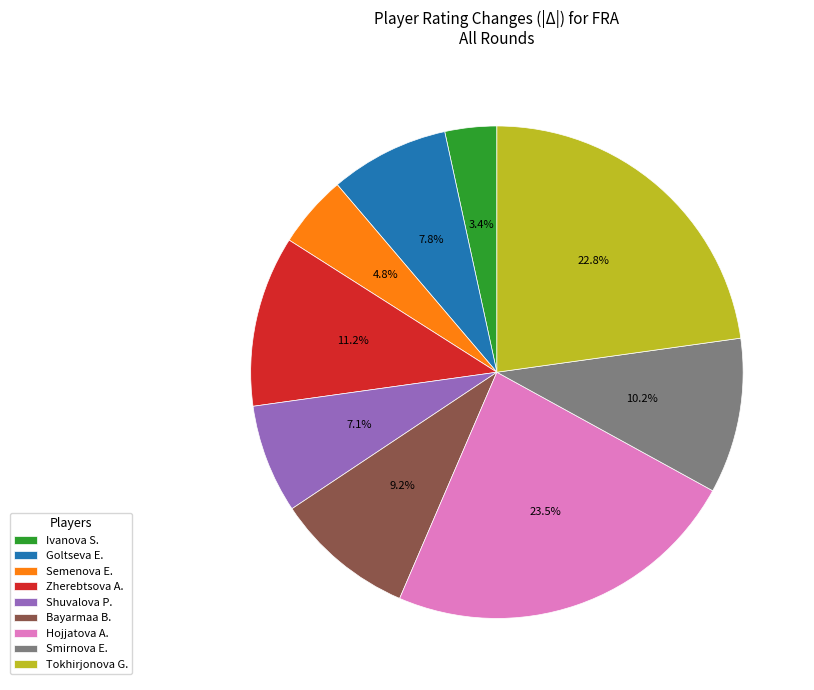

Which has a higher value, Zherebtsova A. or Bayarmaa B.?

Zherebtsova A.